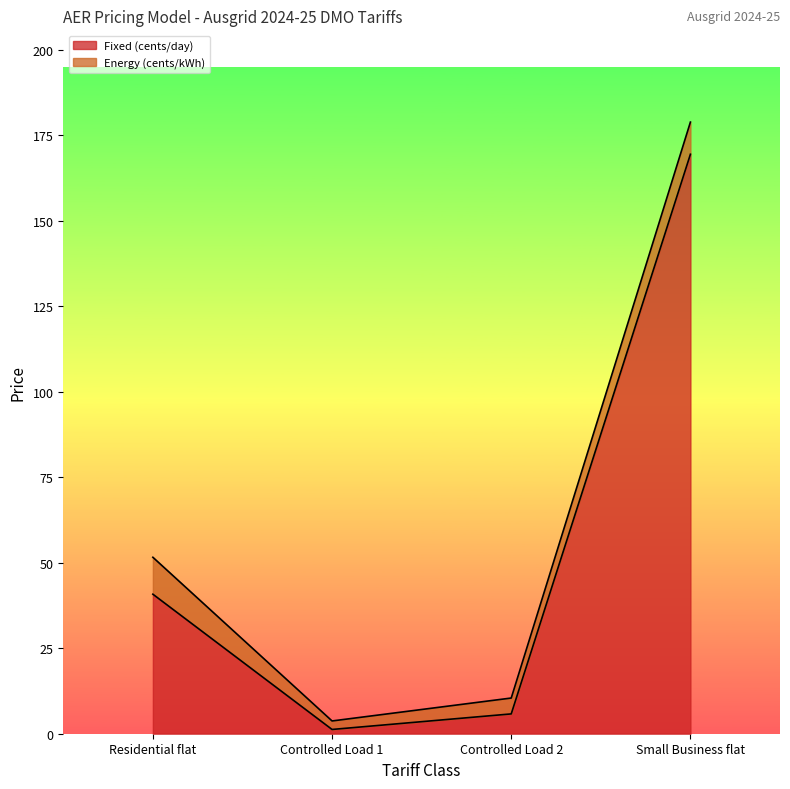

Between Controlled Load 1 and Controlled Load 2, which is larger?

Controlled Load 2